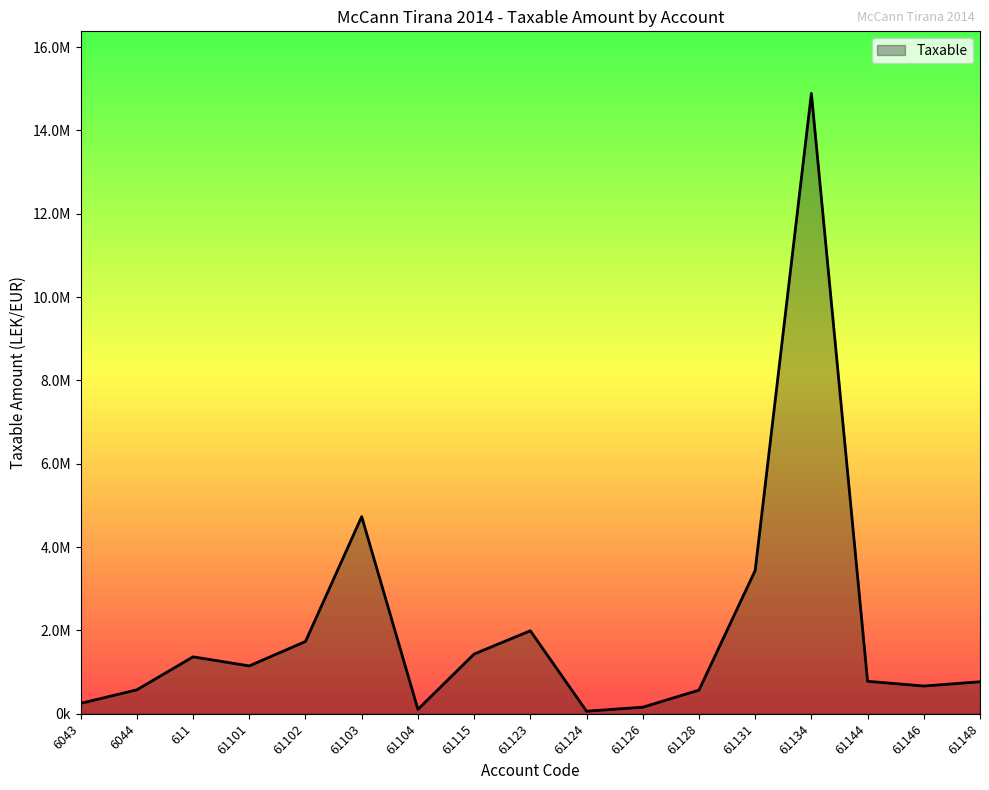

Is this an area chart (filled region under the line)?

Yes